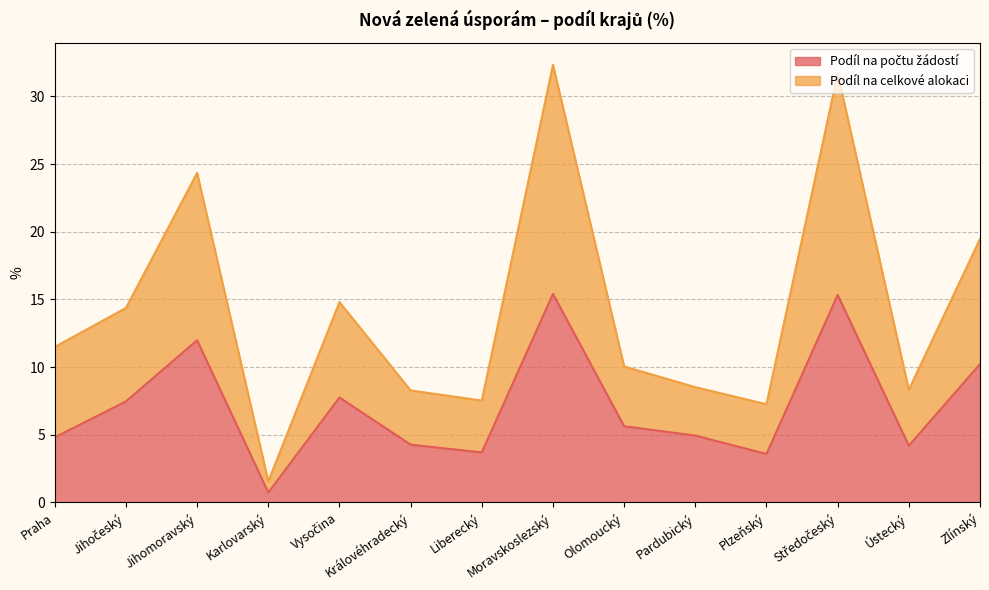

Where does the Podíl na počtu žádostí series first go above 5?

Jihočeský